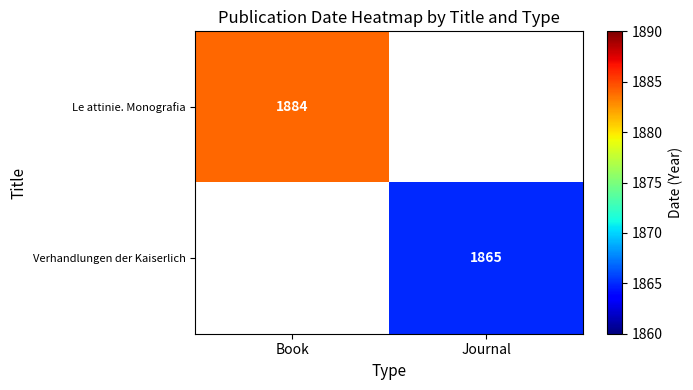

Is the value of Verhandlungen der Kaiserlich at Journal greater than the value of Le attinie. Monografia at Book?

No